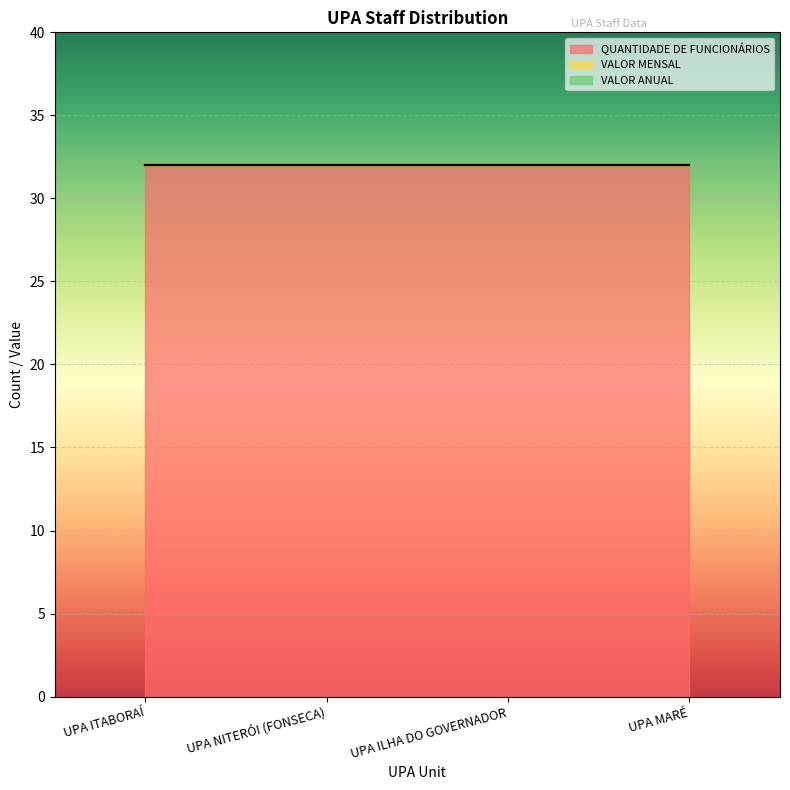

What is the label of the 1st point from the right?

UPA MARÉ